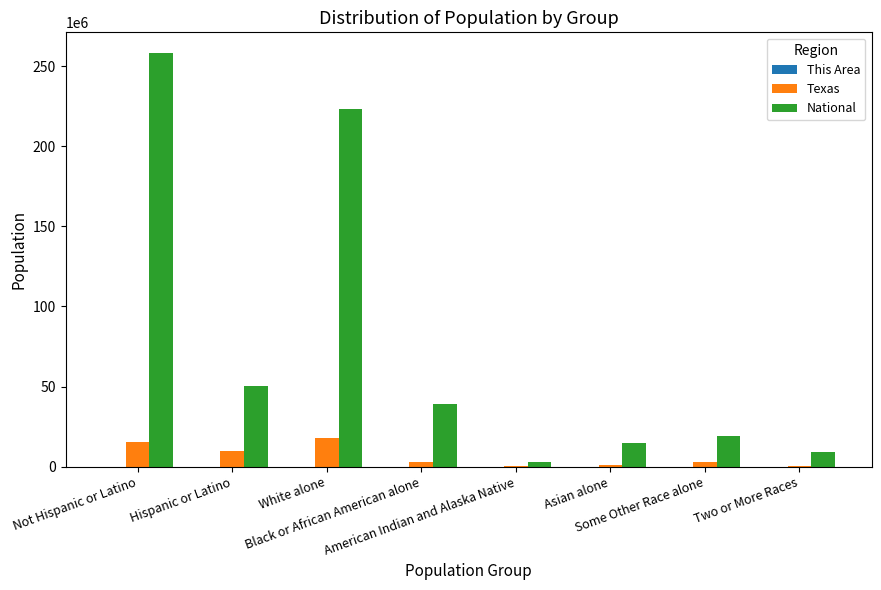

What is the sum of all Texas values?

50269466